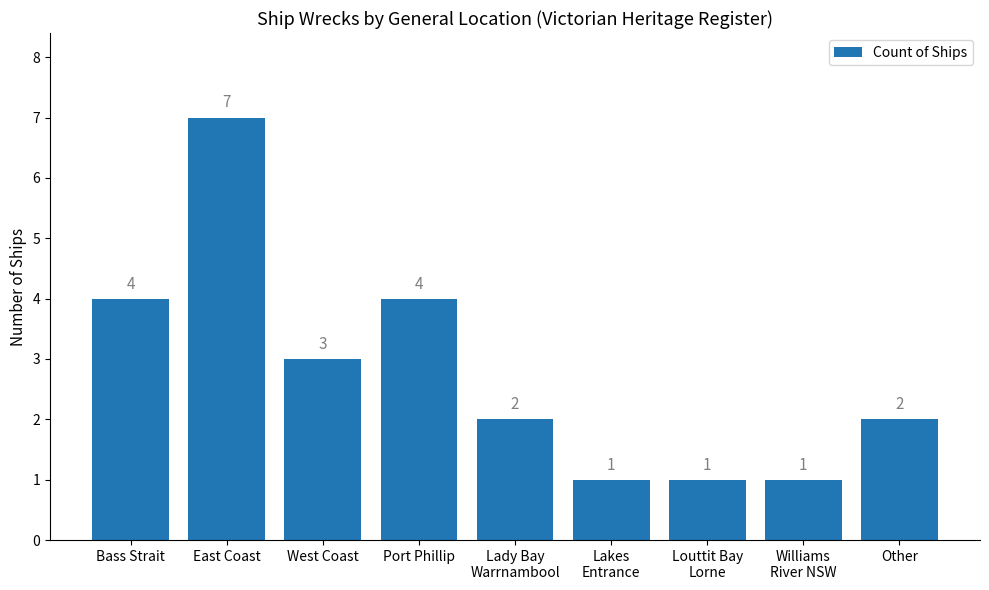

What is the label of the 4th bar from the left?

Port Phillip